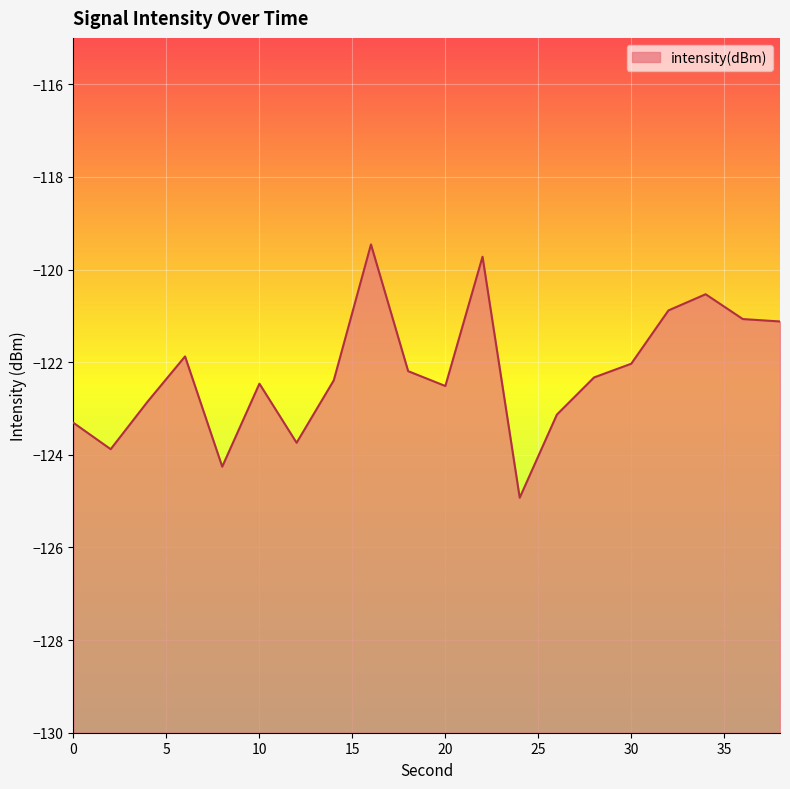

Does the chart display data point markers on the line(s)?

No